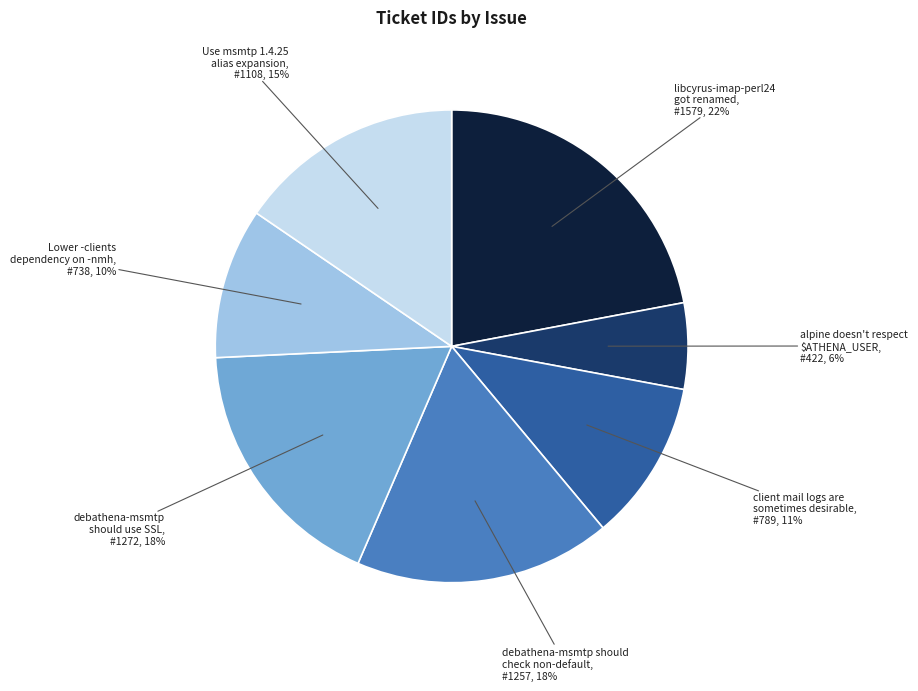

Does any single category account for the majority?

No